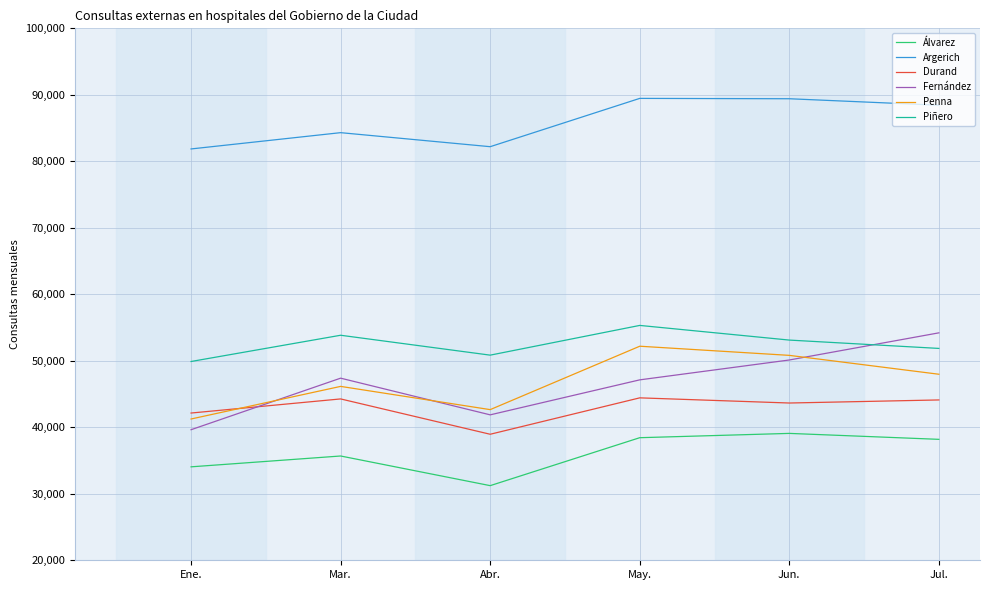

Where do Fernández and Penna first cross each other?

Ene. and Mar.